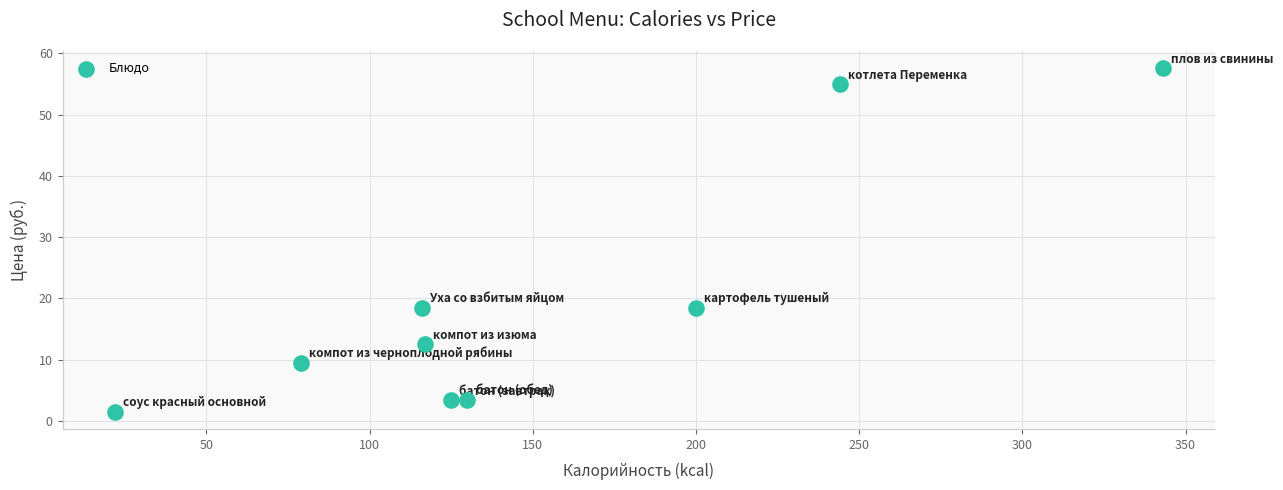

What is the range of X values (max minus min)?

321.0